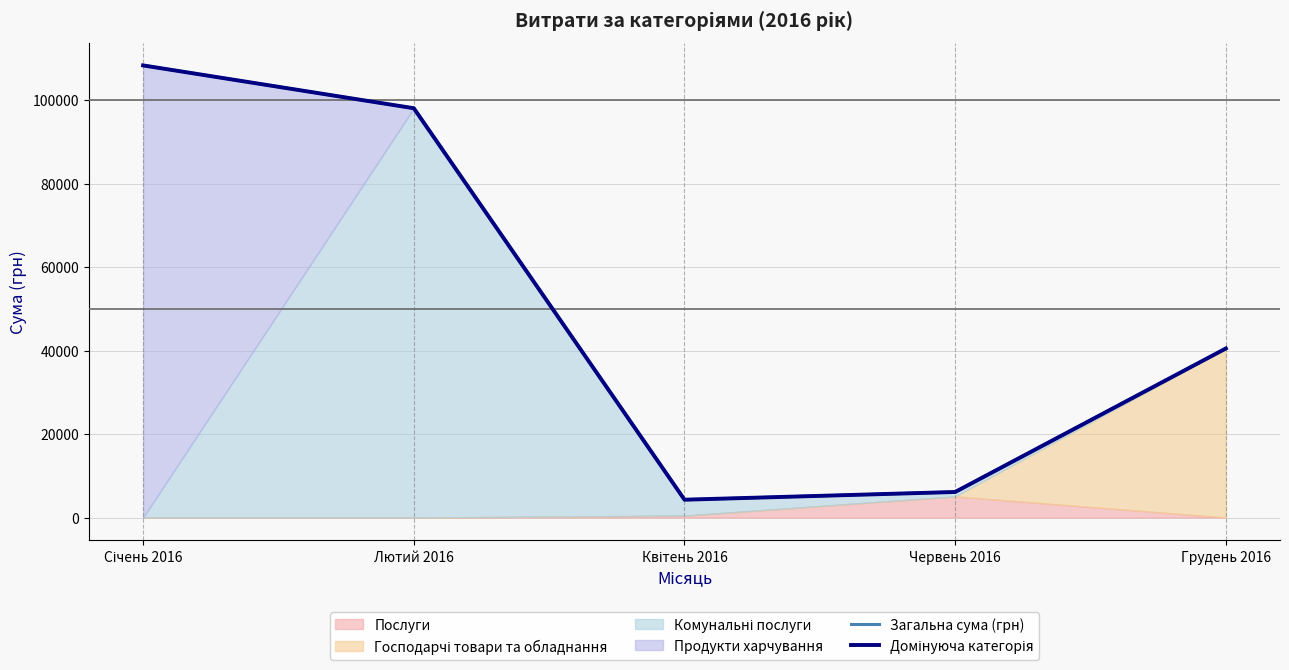

Which category has the lowest value across all series?

Квітень 2016